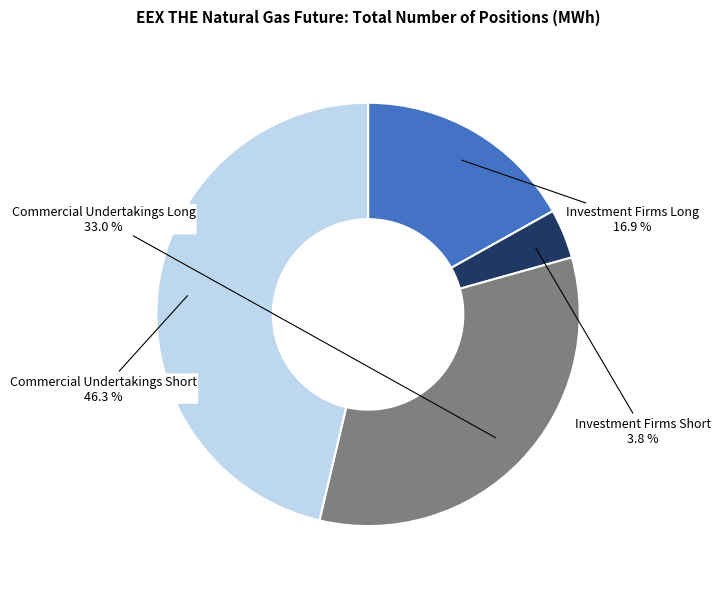

Count the number of slices in the pie.

4